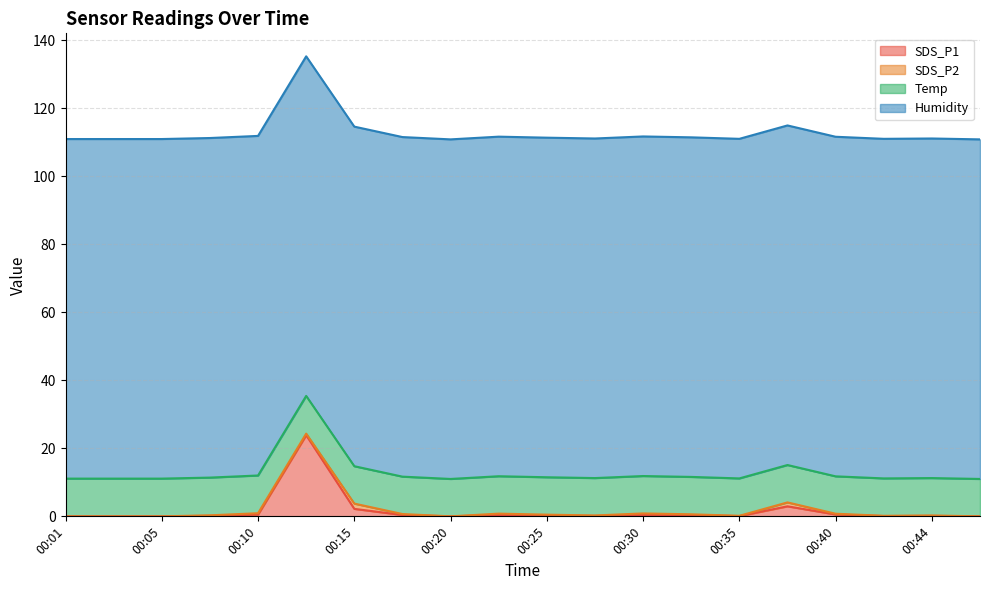

Reading right to left, what are all the values shown in this chart?

SDS_P1: 00:47=0.0	00:44=0.1	00:42=0.1	00:40=0.6	00:37=3.0	00:35=0.1	00:32=0.4	00:30=0.4	00:27=0.1	00:25=0.2	00:23=0.4	00:20=0.0	00:18=0.4	00:15=2.2	00:13=23.9	00:10=0.5	00:08=0.1	00:05=0.0	00:03=0.0	00:01=0.0
SDS_P2: 00:47=0.0	00:44=0.1	00:42=0.1	00:40=0.2	00:37=1.1	00:35=0.1	00:32=0.2	00:30=0.4	00:27=0.1	00:25=0.2	00:23=0.4	00:20=0.0	00:18=0.3	00:15=1.6	00:13=0.5	00:10=0.4	00:08=0.1	00:05=0.0	00:03=0.0	00:01=0.0
Temp: 00:47=11.0	00:44=11.0	00:42=11.0	00:40=11.0	00:37=11.0	00:35=11.0	00:32=11.0	00:30=11.0	00:27=11.0	00:25=11.0	00:23=11.0	00:20=11.0	00:18=11.0	00:15=11.0	00:13=11.1	00:10=11.1	00:08=11.1	00:05=11.1	00:03=11.1	00:01=11.1
Humidity: 00:47=99.9	00:44=99.9	00:42=99.9	00:40=99.9	00:37=99.9	00:35=99.9	00:32=99.9	00:30=99.9	00:27=99.9	00:25=99.9	00:23=99.9	00:20=99.9	00:18=99.9	00:15=99.9	00:13=99.9	00:10=99.9	00:08=99.9	00:05=99.9	00:03=99.9	00:01=99.9